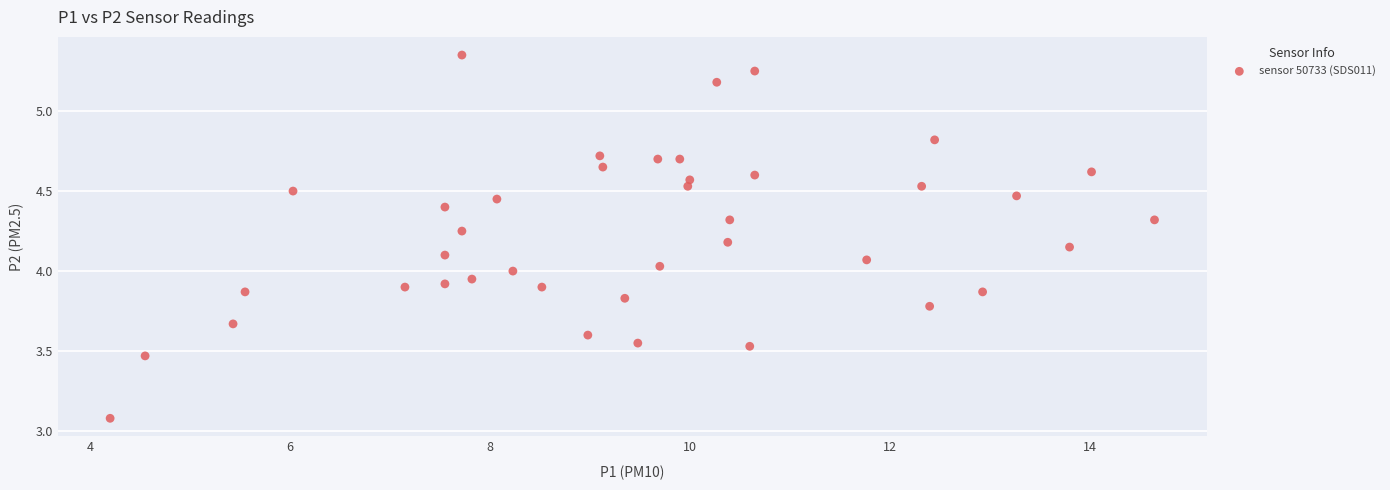

What is the range of Y values (max minus min)?

2.3